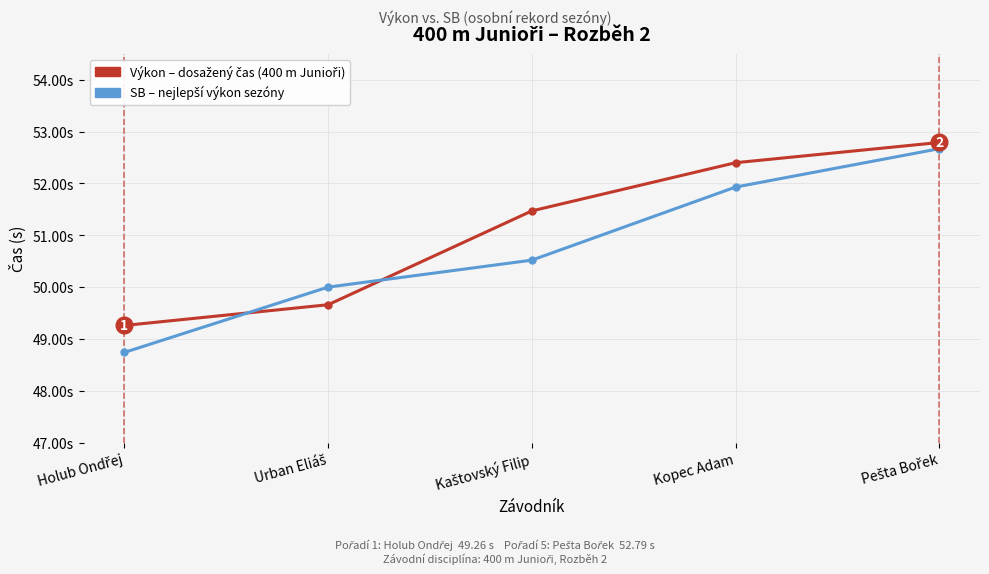

Is this an area chart (filled region under the line)?

No